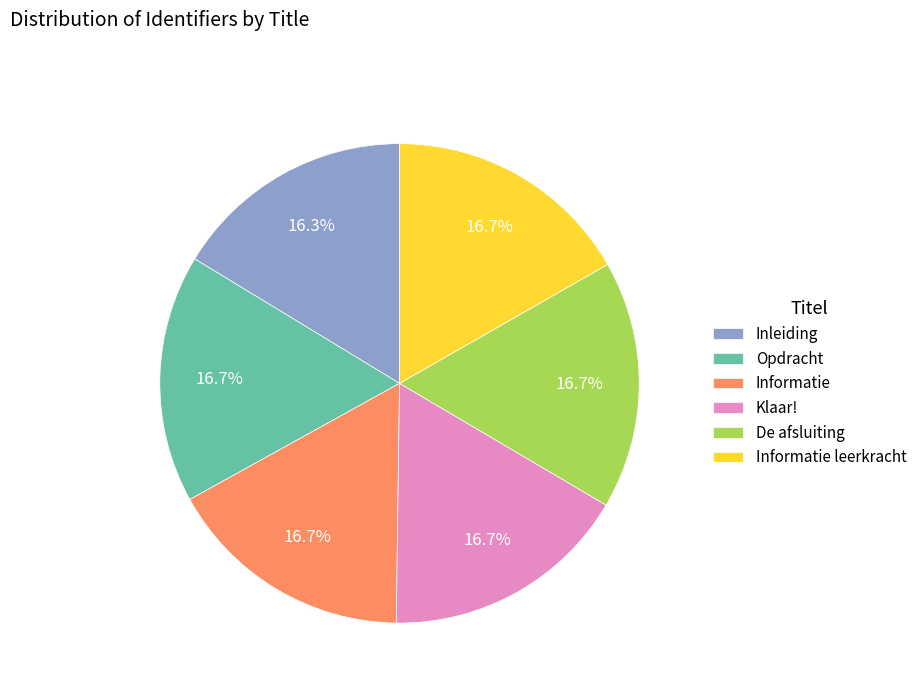

Count the number of slices in the pie.

6